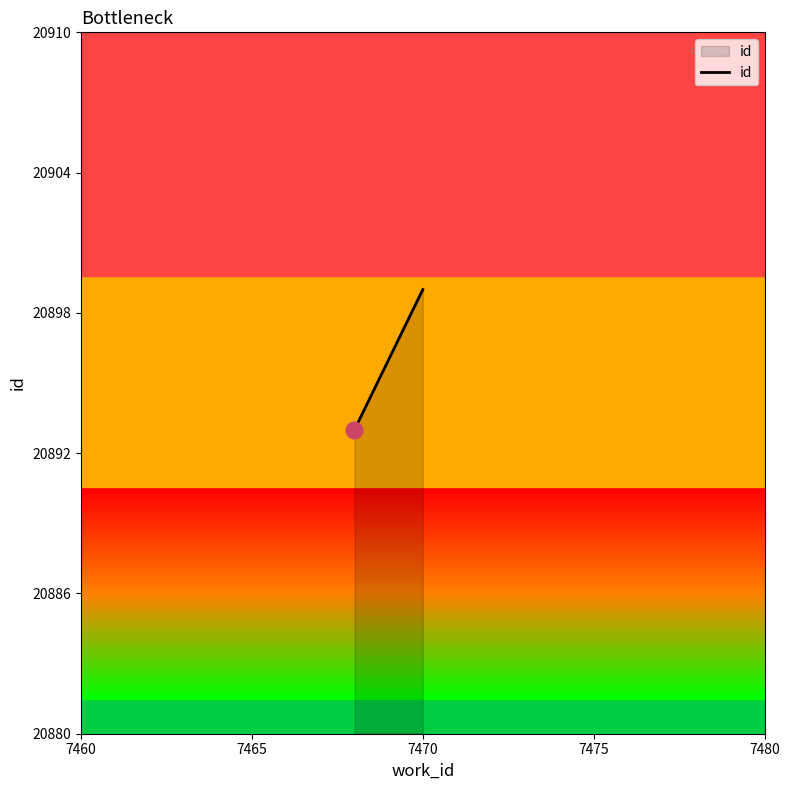

What is the maximum value shown in the chart?

20899